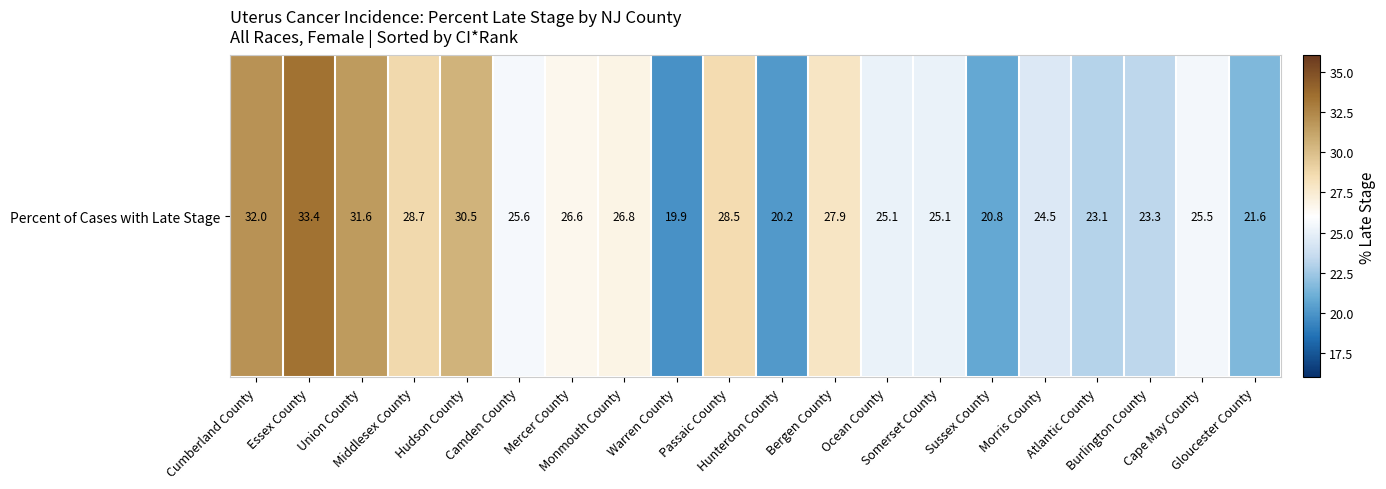

Approximately how many times larger is the value at Burlington County compared to Warren County?

1.2